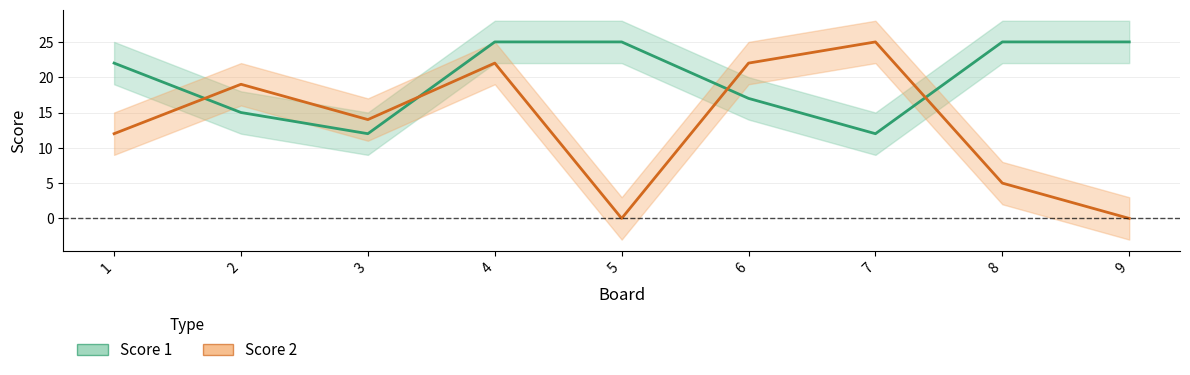

How many data points in Score 1 are less than 22?

4